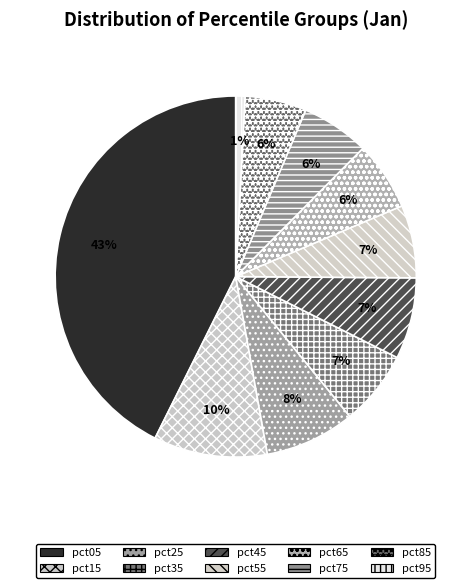

To the nearest percent, what portion does pct35 represent?

7%